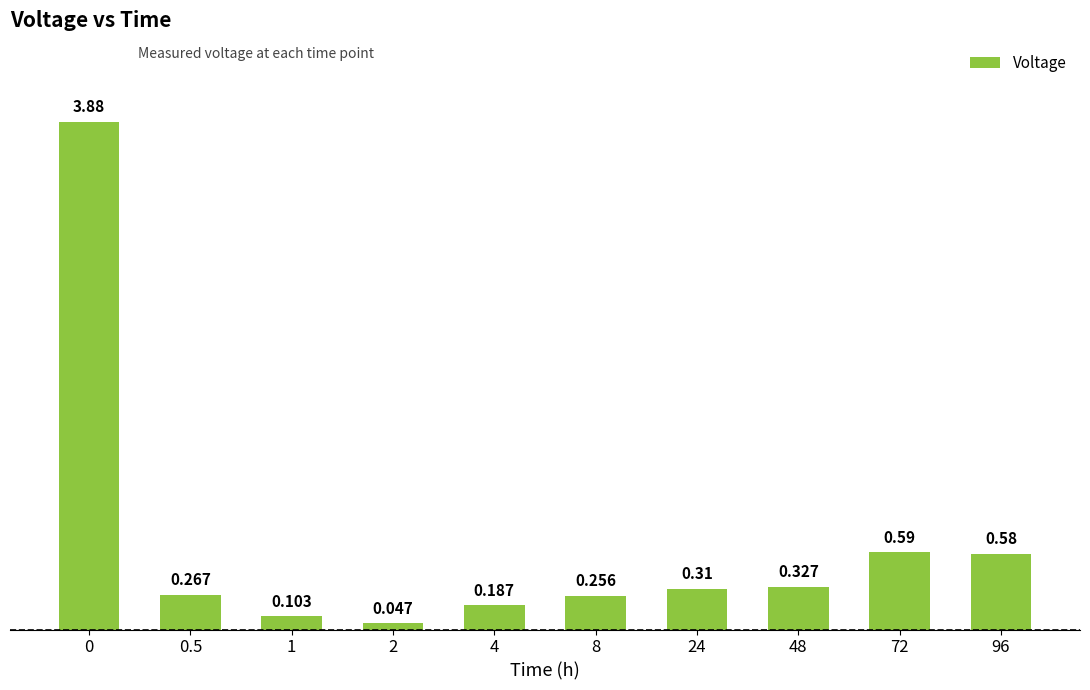

Is it true that the value at 0.5 is 0.1?

False